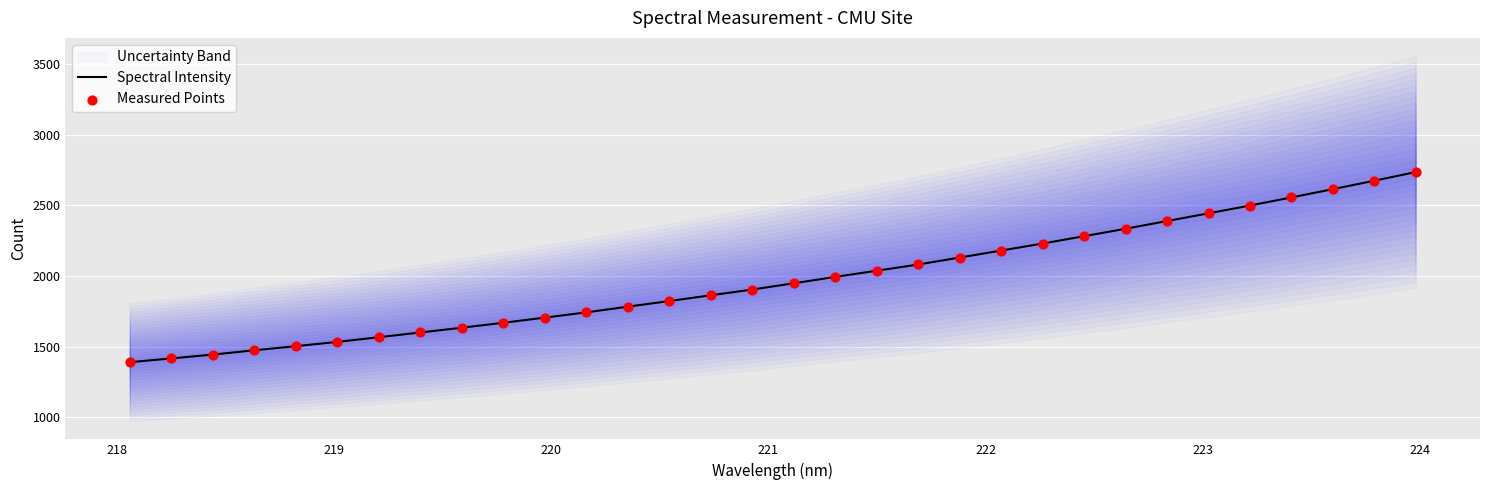

What is the minimum value for Spectral Intensity?

1389.6